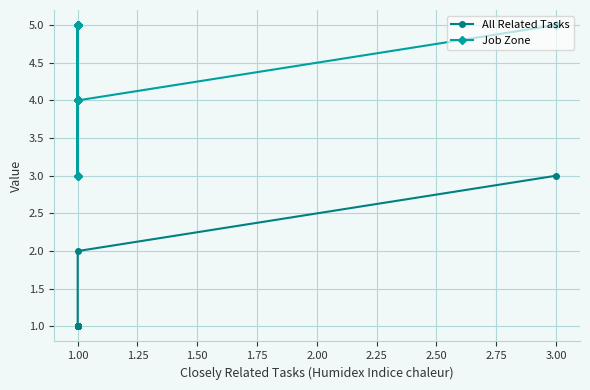

What is the smallest value displayed?

1